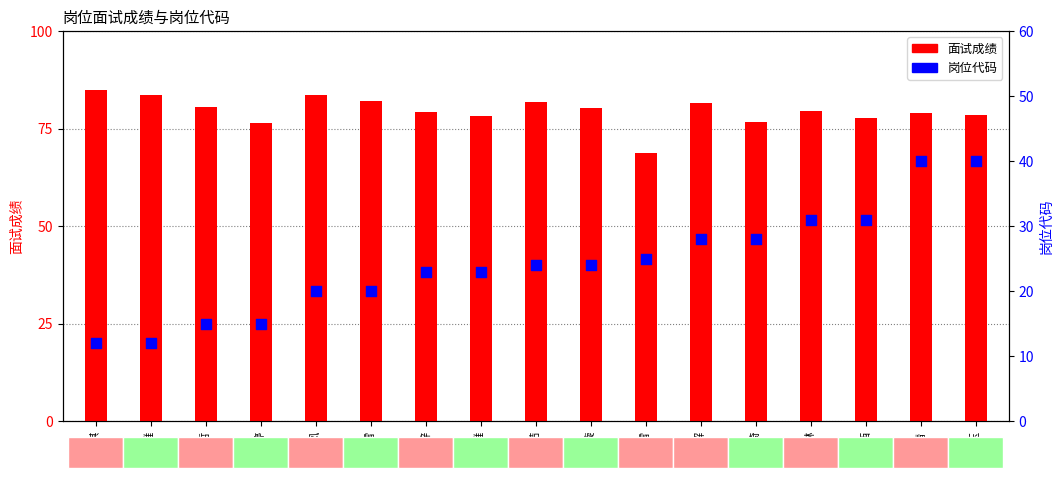

Which series reaches the maximum Y coordinate?

面试成绩